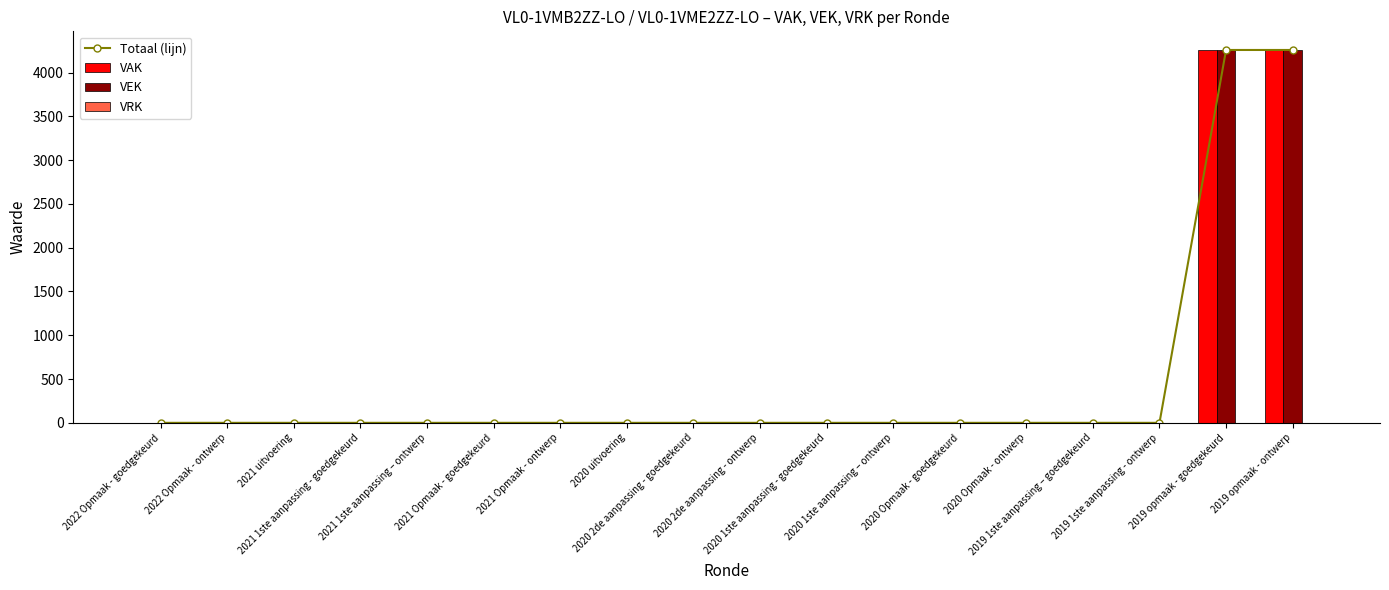

What is the sum of all VAK values?

8516